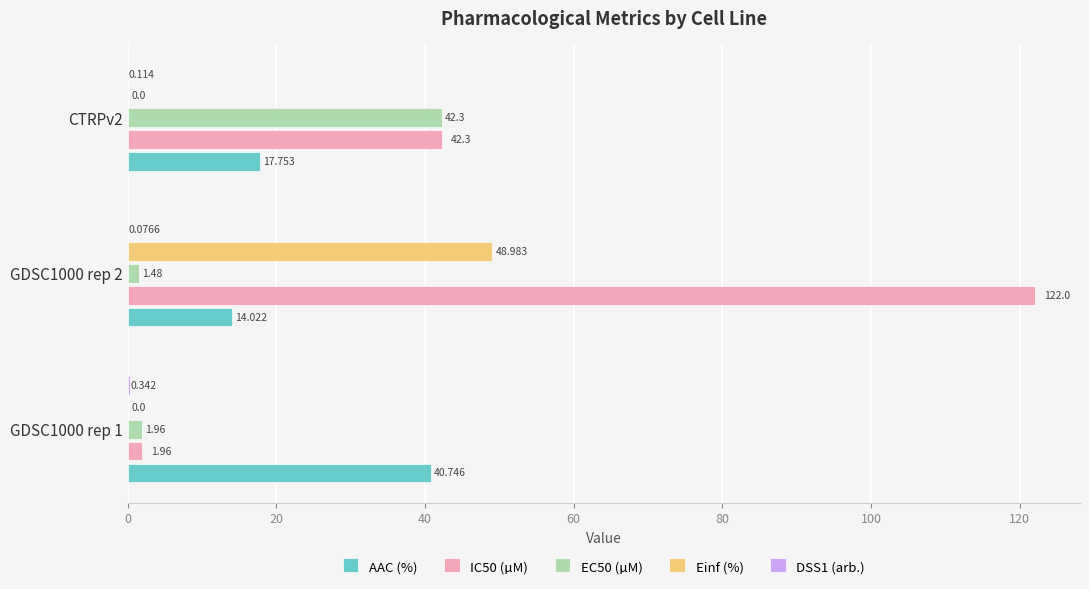

Is the value of IC50 (µM) at GDSC1000 rep 1 greater than the value of EC50 (µM) at CTRPv2?

No